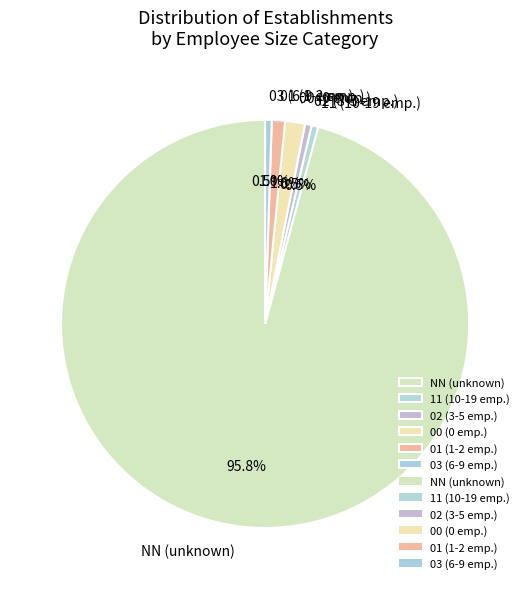

Between 01 (1-2 emp.) and 02 (3-5 emp.), which is larger?

01 (1-2 emp.)